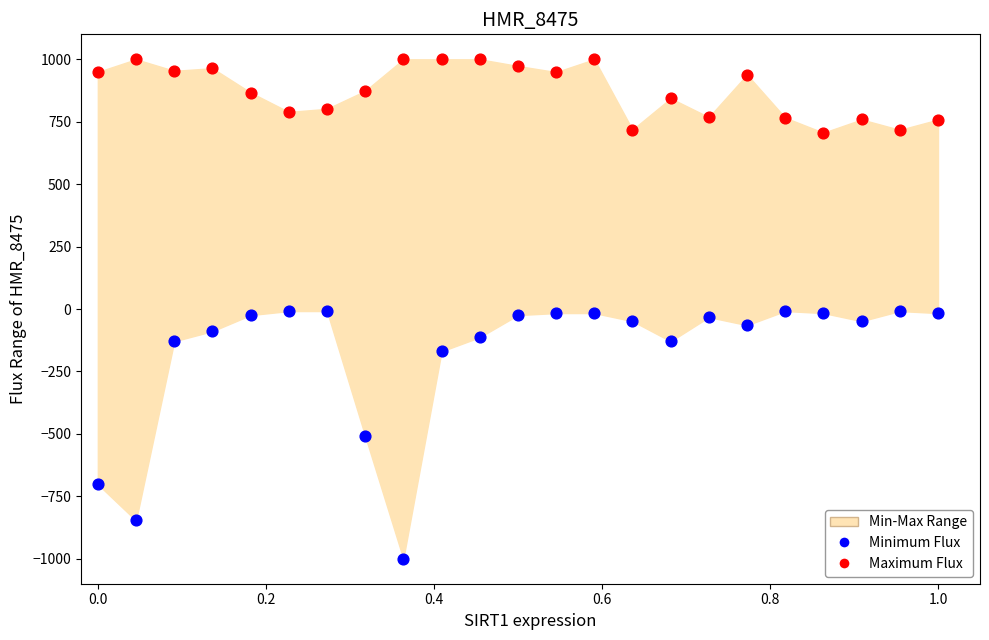

Which series has the widest spread of Y values?

Minimum Flux